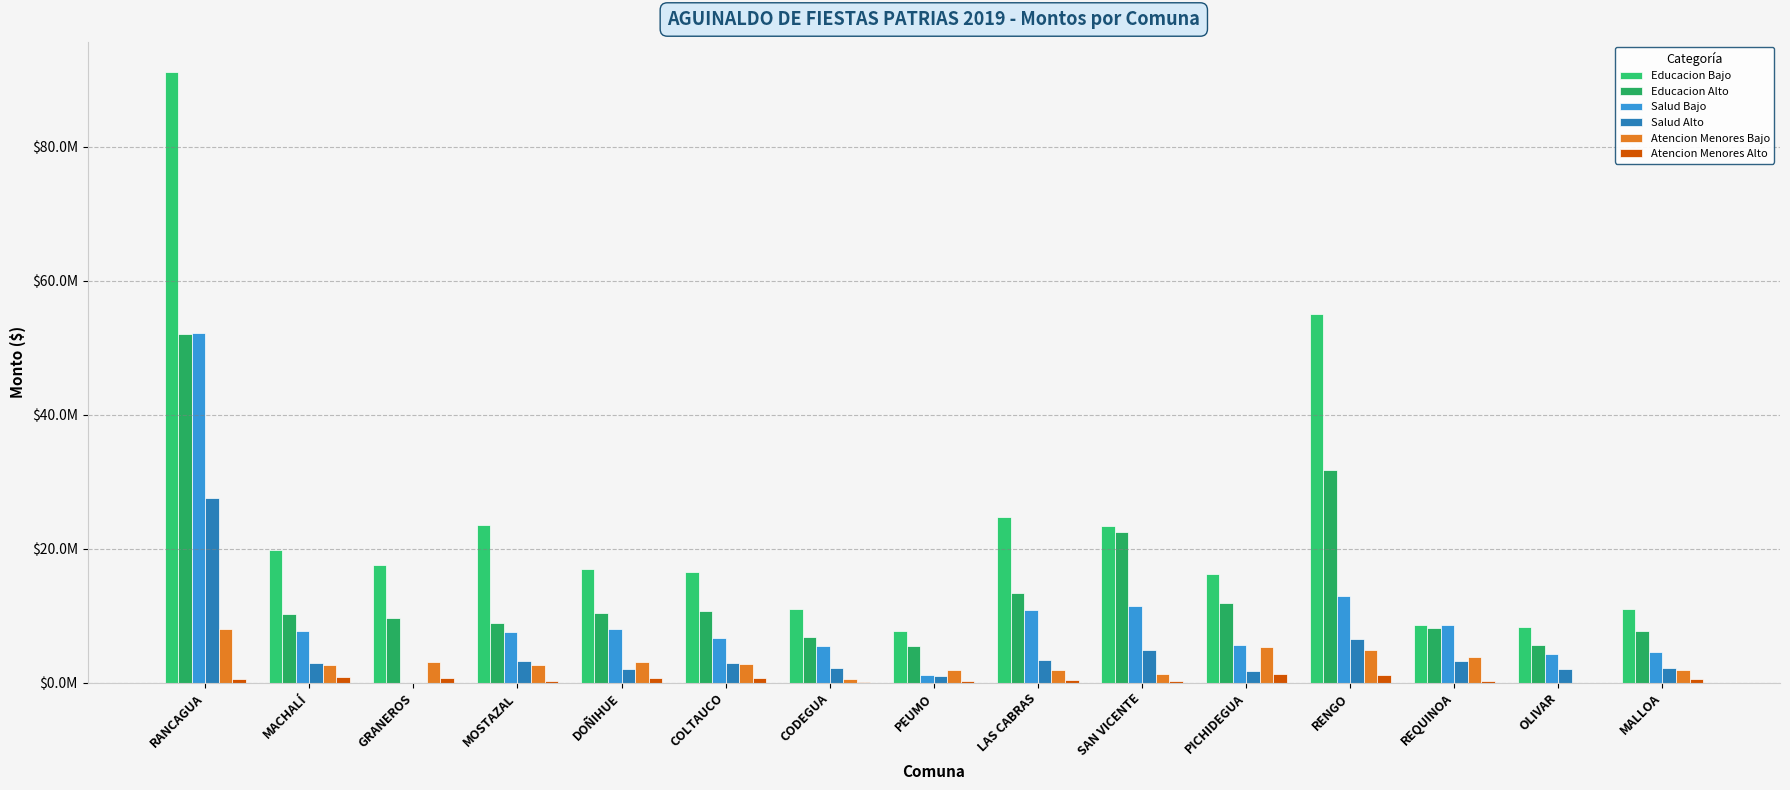

Which series has the largest range (max minus min)?

Educacion Bajo